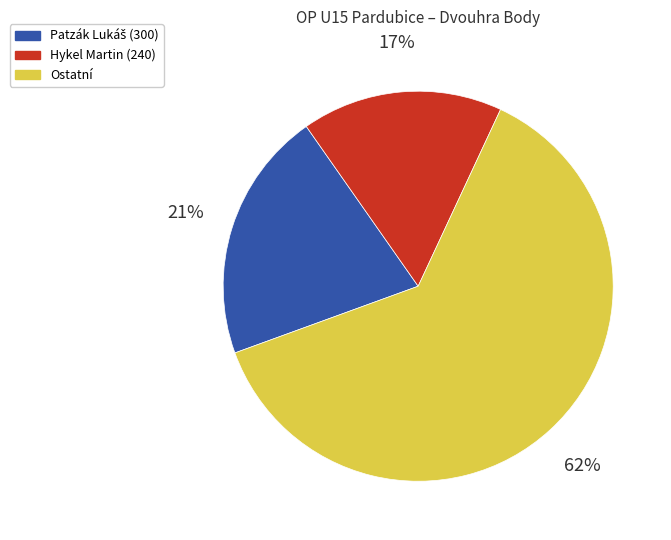

Count the number of slices in the pie.

3